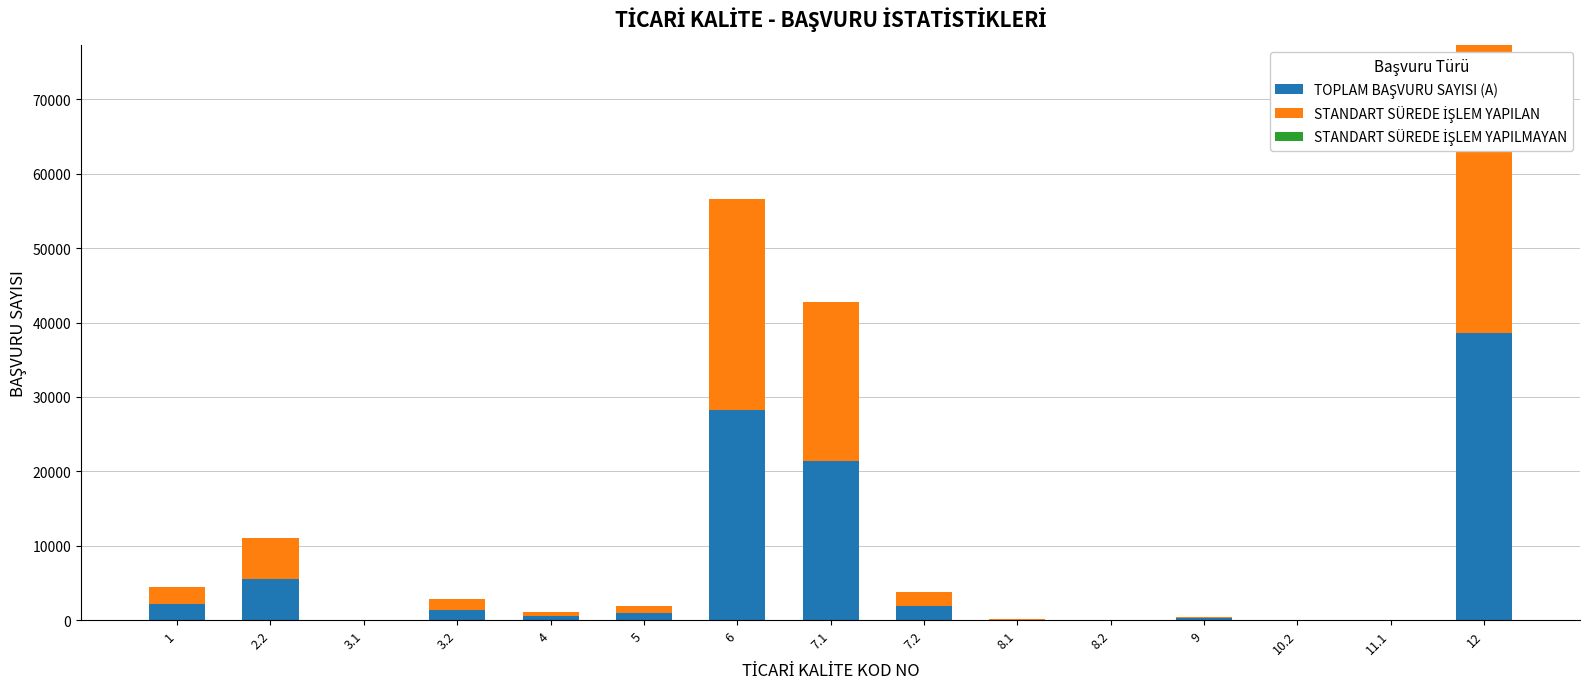

Are the bars horizontal?

No